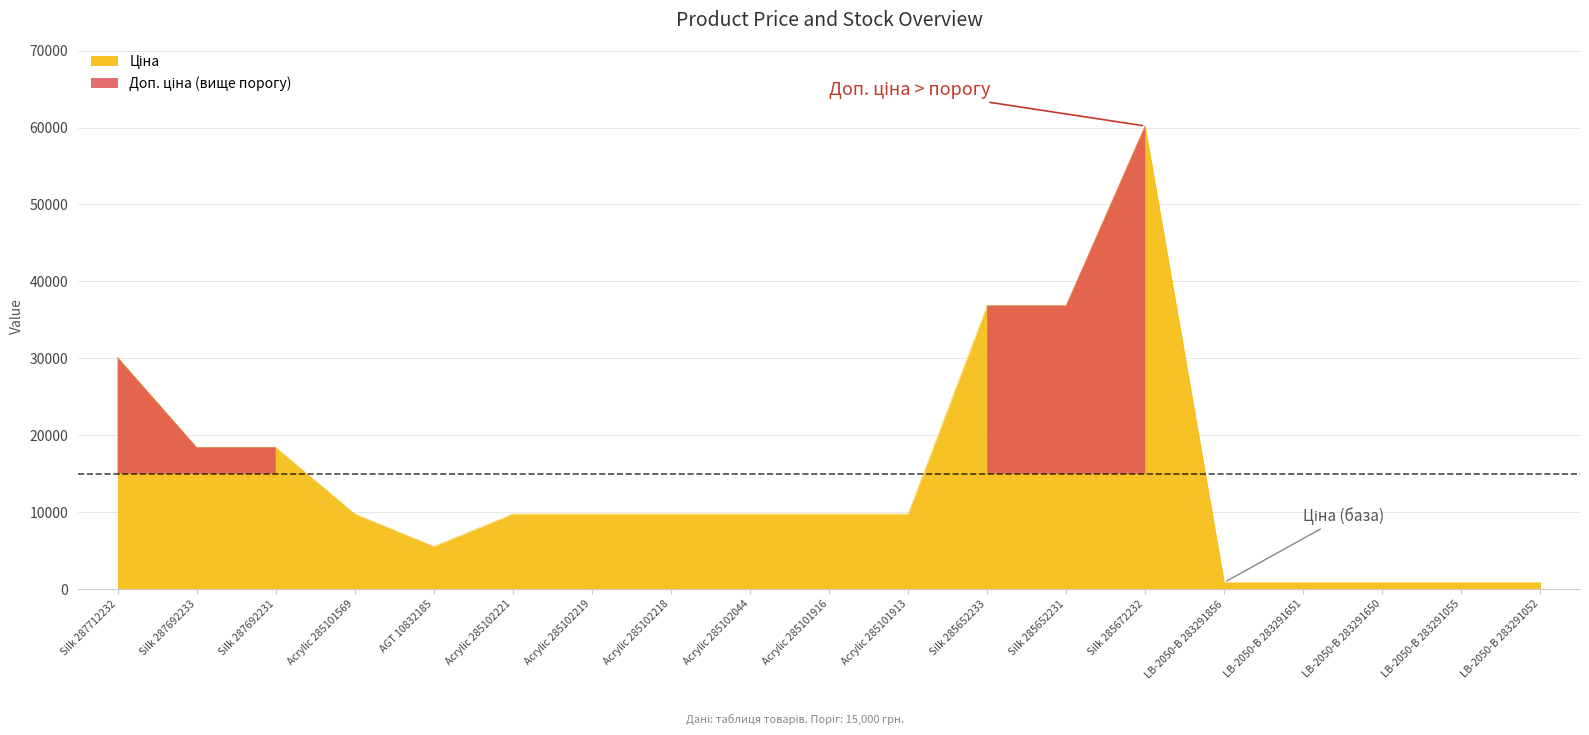

Between Silk 287712232 and LB-2050-B 283291651, which series saw the biggest shift?

Ціна